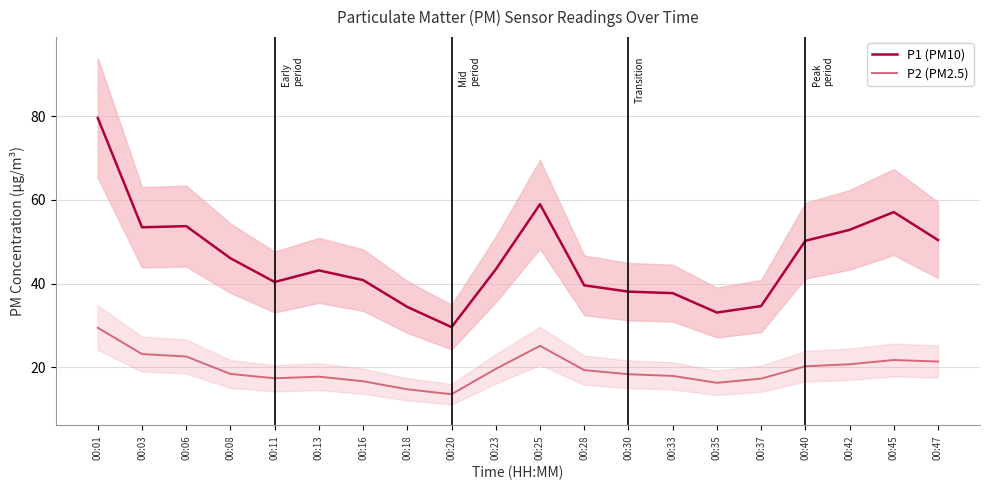

The value of P1 (PM10) at 00:28 is 39.6. True or false?

True